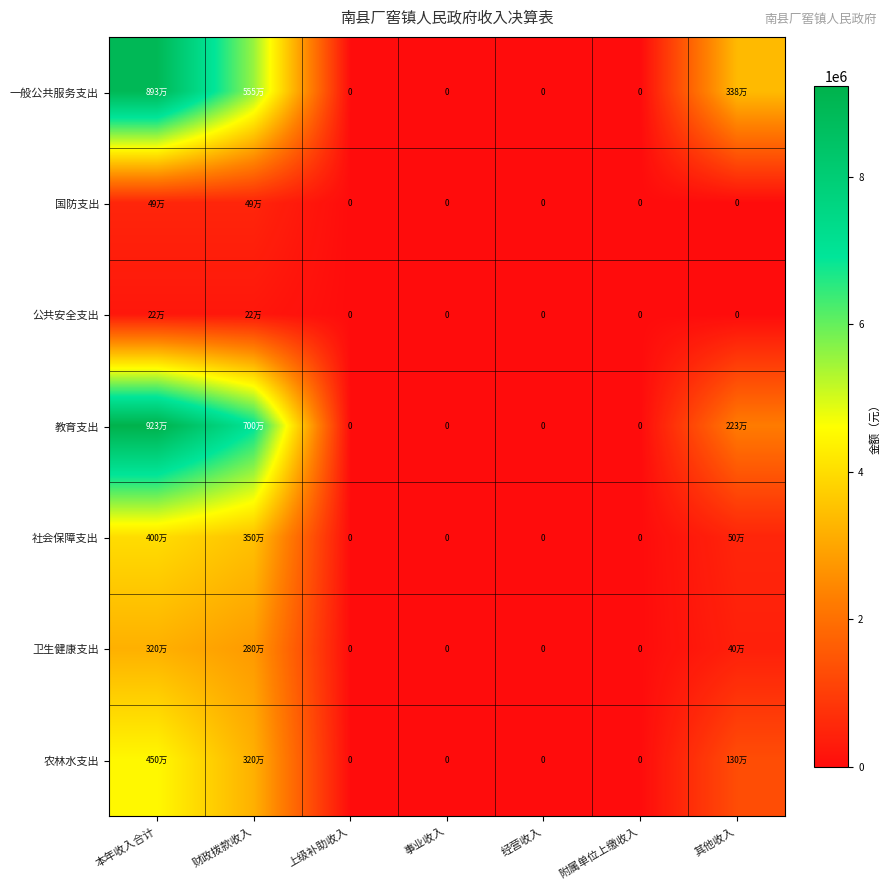

Which category has the lowest value in the 教育支出 series?

上级补助收入